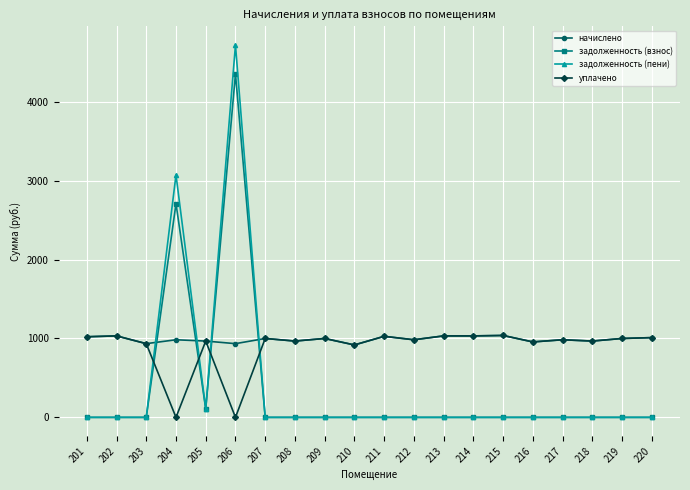

Between which two adjacent categories do задолженность (пени) and начислено first intersect?

203 and 204